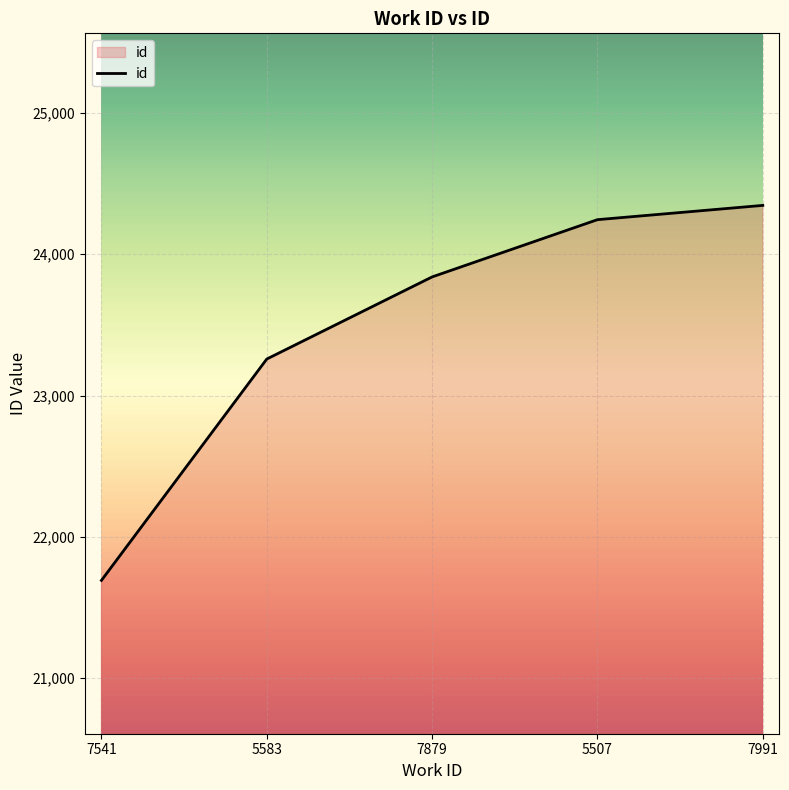

Reading left to right, list all the values displayed in this chart.

21692	23258	23839	24244	24345